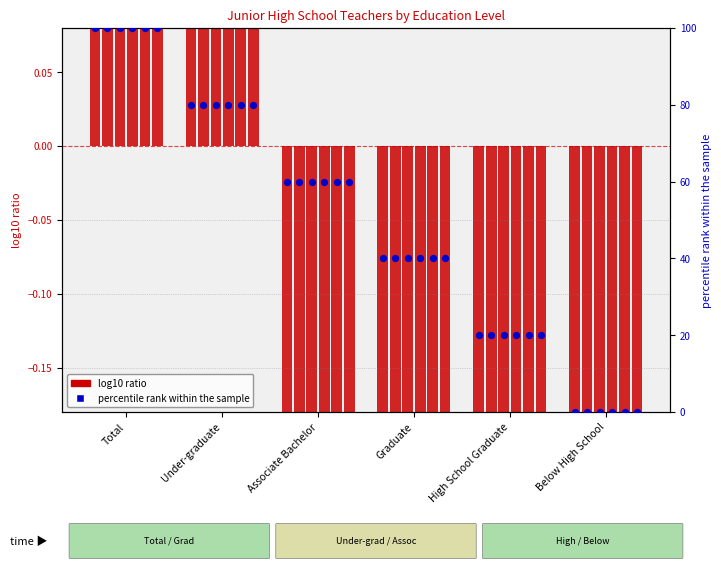

What is the change in value from Associate Bachelor to Below High School?

-60